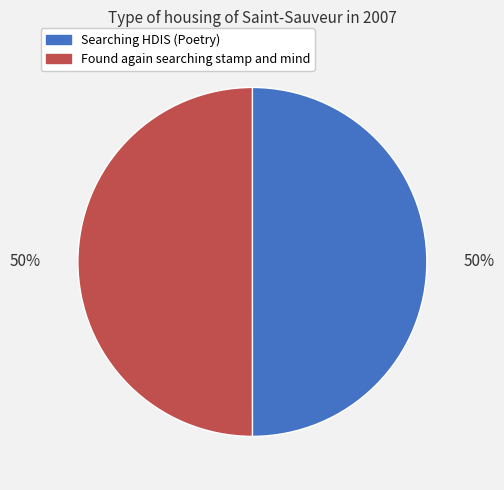

To the nearest percent, what is the combined percentage of Searching HDIS (Poetry) and Found again searching stamp and mind?

100%